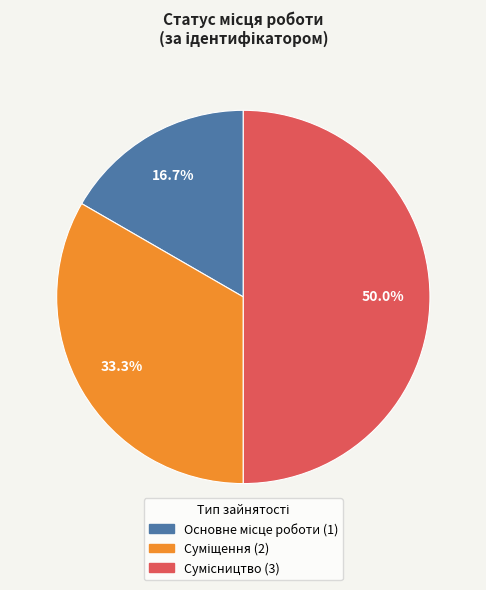

Count the number of slices in the pie.

3